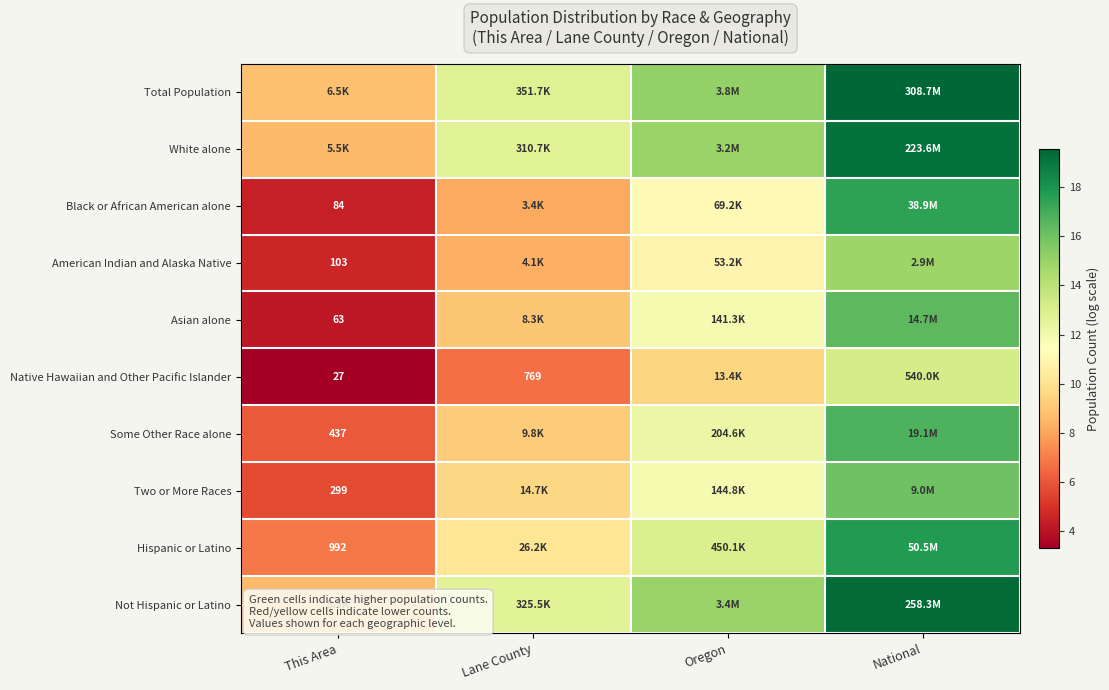

What is the total value across all series at Oregon?

125.7